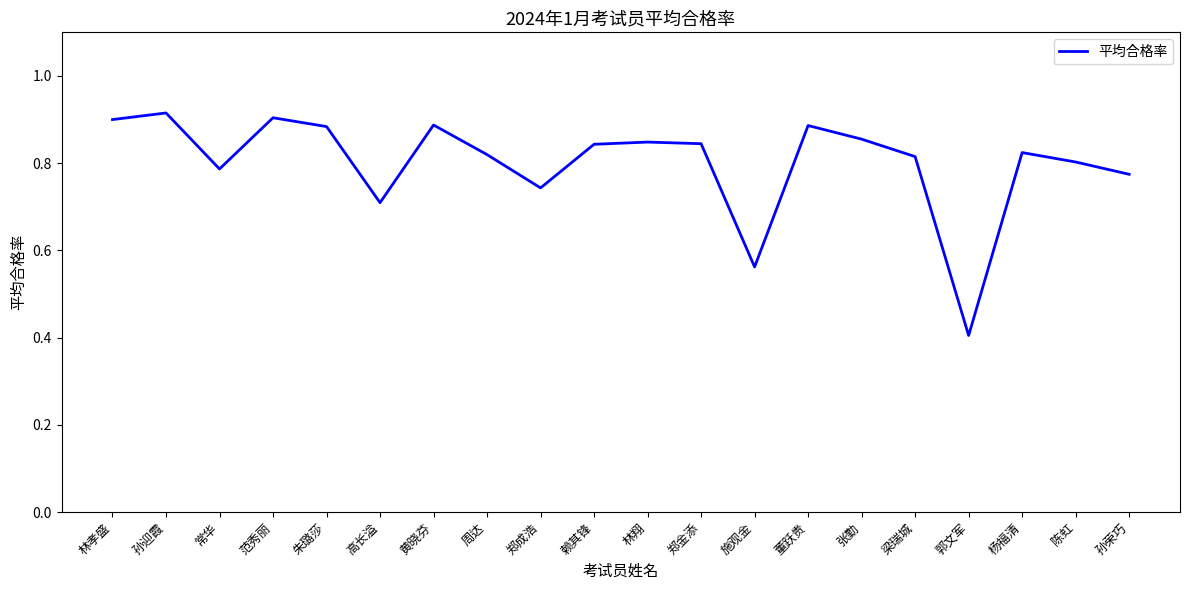

Between 朱璐莎 and 常华, which is larger?

朱璐莎